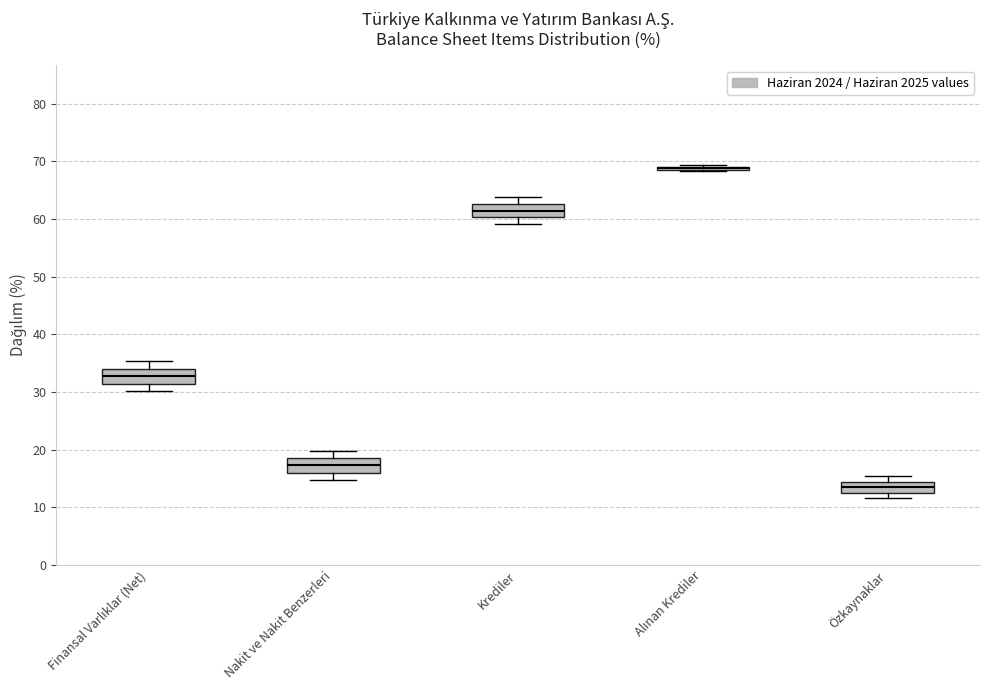

Reading left to right, read every box against the y-axis: the position of its median line, the range the box covers, and the ends of its whiskers. The values are not printed on the chart, so give them approximately, as read against the axis.

Finansal Varlıklar (Net): median 33, box 31 to 34, whiskers 30 to 35
Nakit ve Nakit Benzerleri: median 17, box 16 to 19, whiskers 15 to 20
Krediler: median 61, box 60 to 63, whiskers 59 to 64
Alınan Krediler: box collapsed to a line at 69, whiskers 68 to 69
Özkaynaklar: median 13 (inside the box), box 13 to 14, whiskers 12 to 15